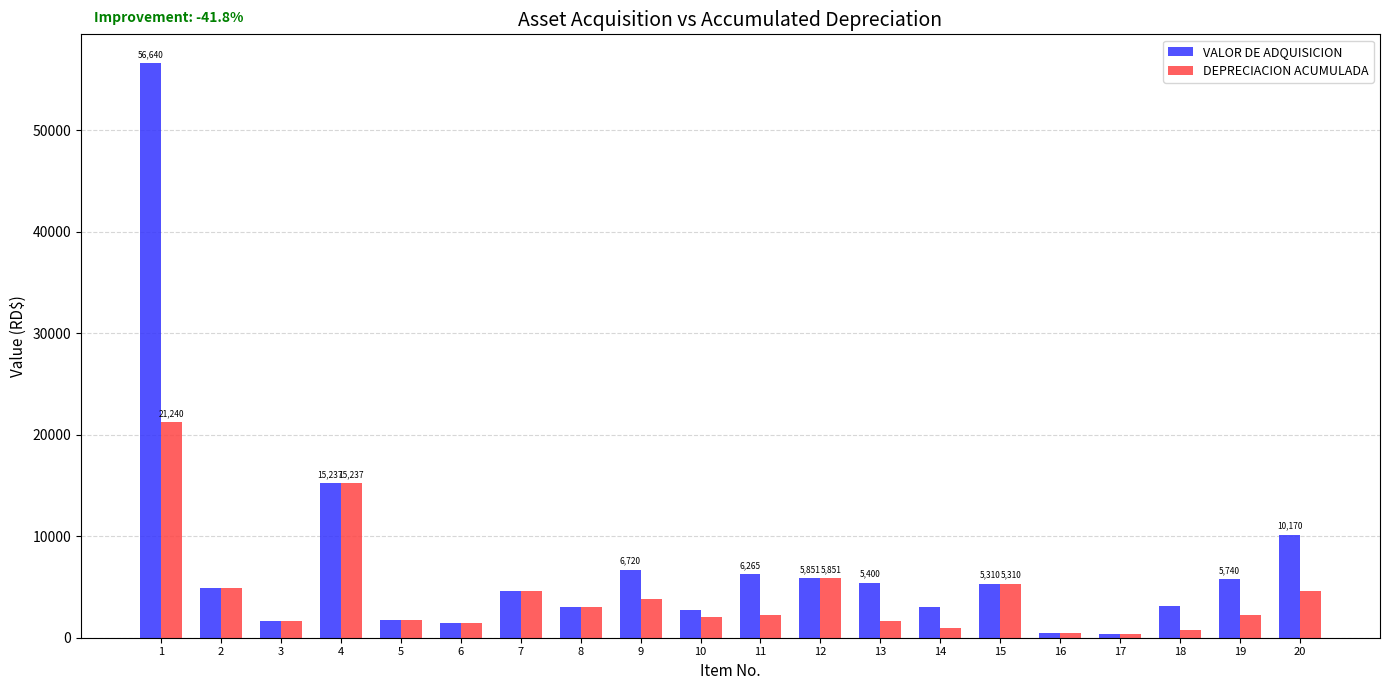

What is the greatest value displayed?

56640.0